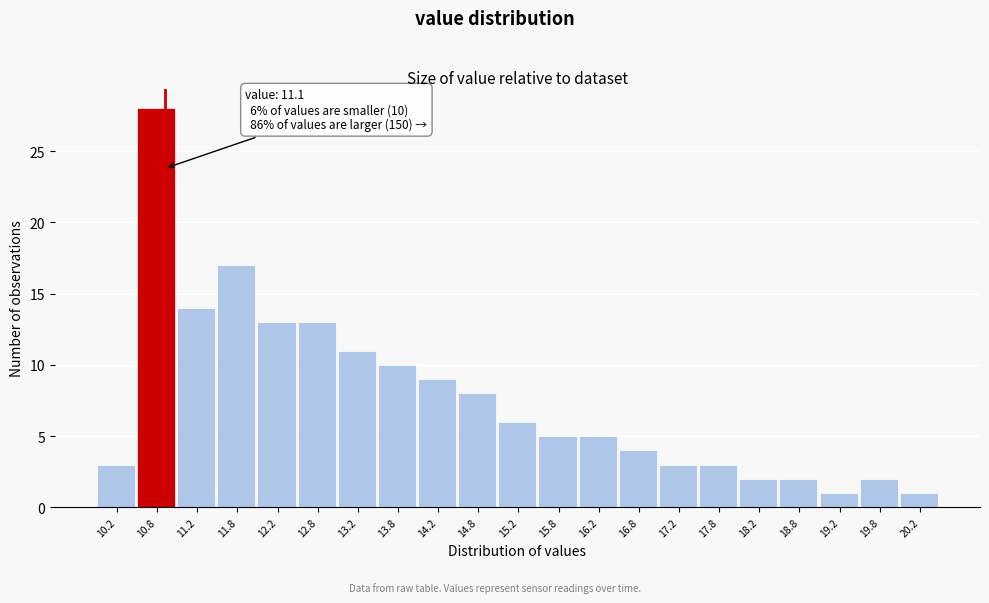

Reading left to right, transcribe all the data shown in this chart.

3	28	14	17	13	13	11	10	9	8	6	5	5	4	3	3	2	2	1	2	1